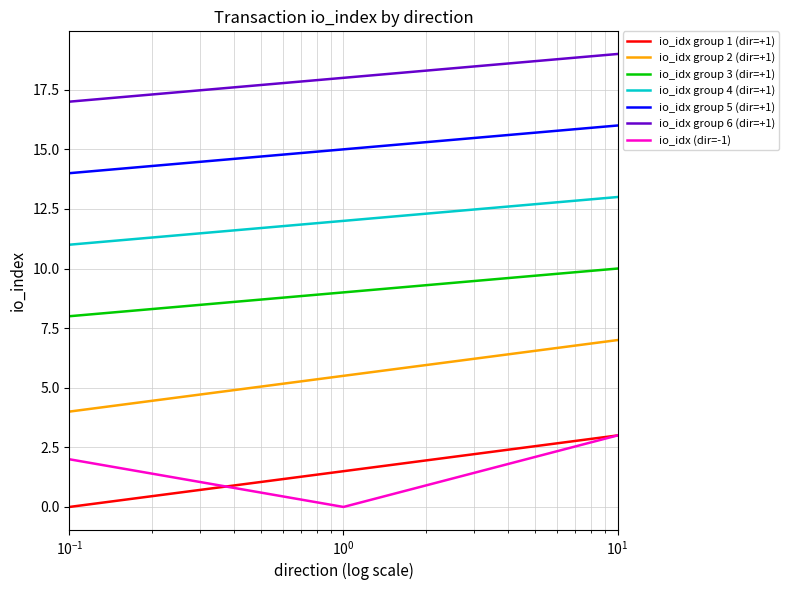

What is the highest value of the io_idx (dir=-1) series?

3